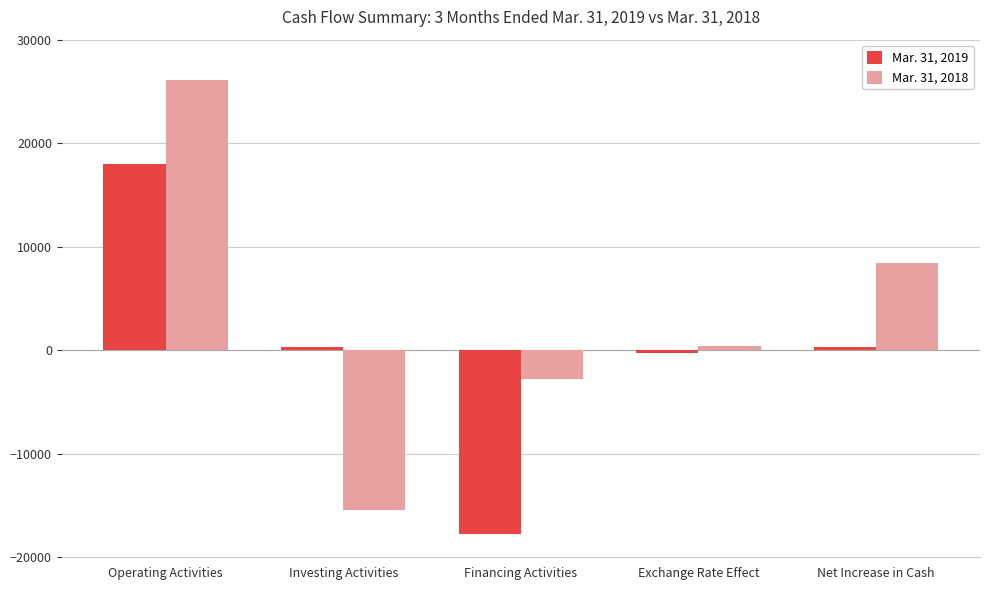

At which label does Mar. 31, 2019 reach its minimum?

Financing Activities